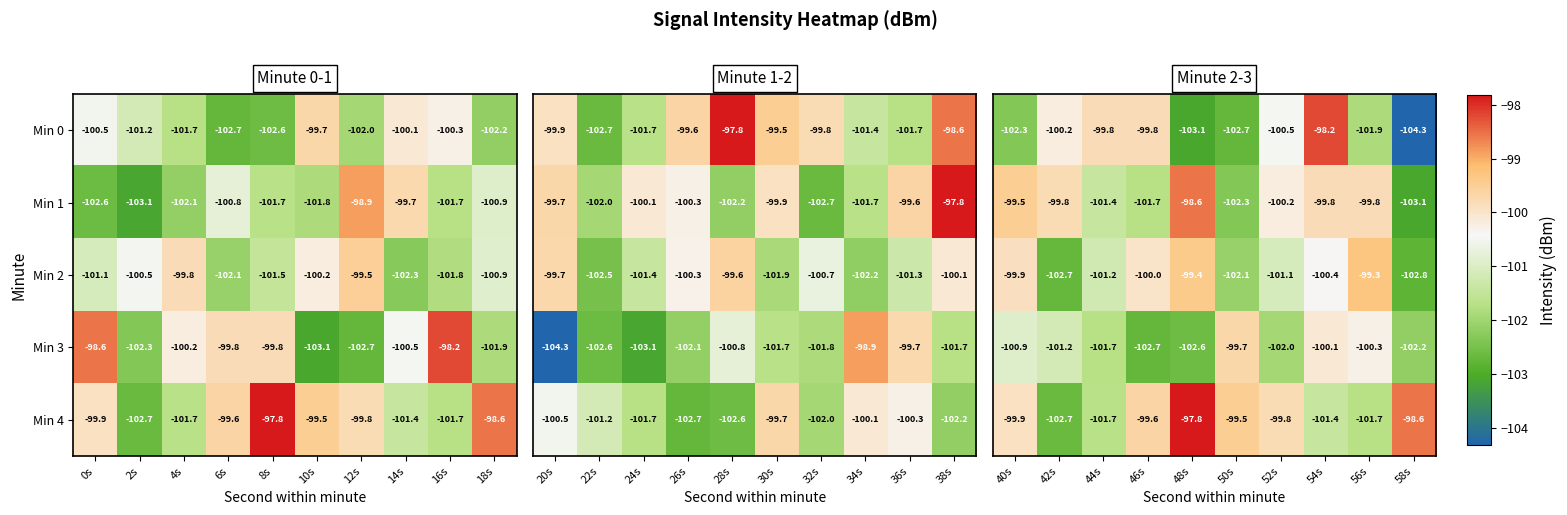

Is the value of Min 2 at 40s greater than the value of Min 0 at 54s?

No